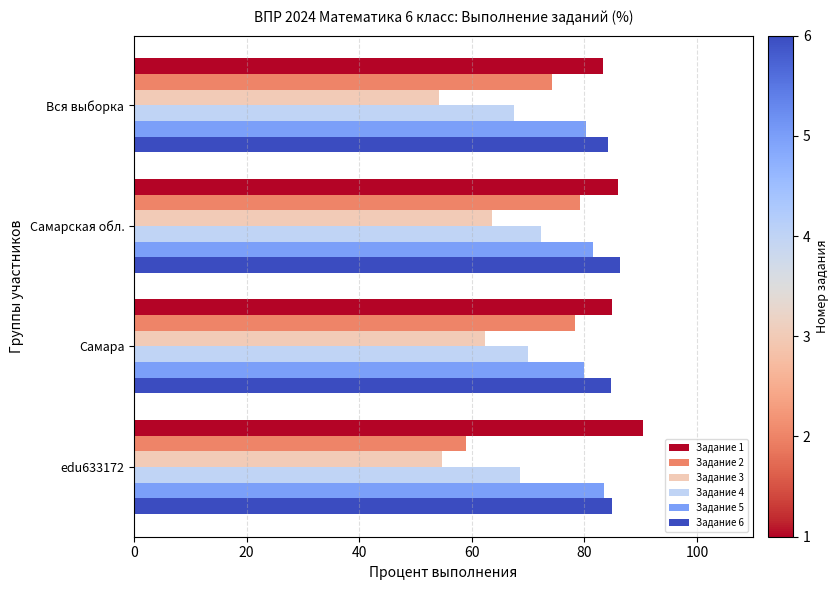

Is the value of Задание 4 at edu633172 greater than the value of Задание 1 at edu633172?

No